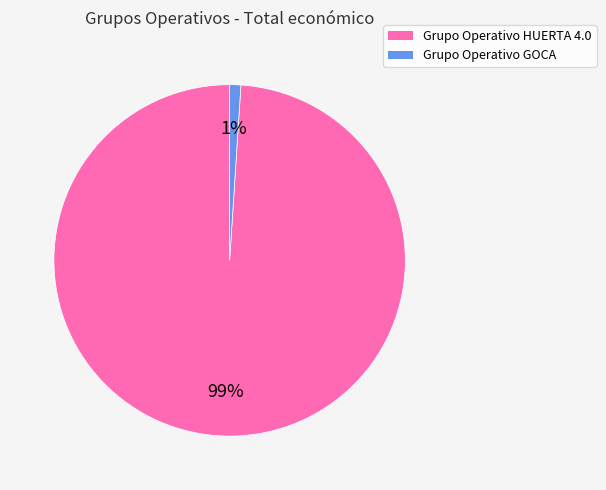

Between Grupo Operativo HUERTA 4.0 and Grupo Operativo GOCA, which is larger?

Grupo Operativo HUERTA 4.0